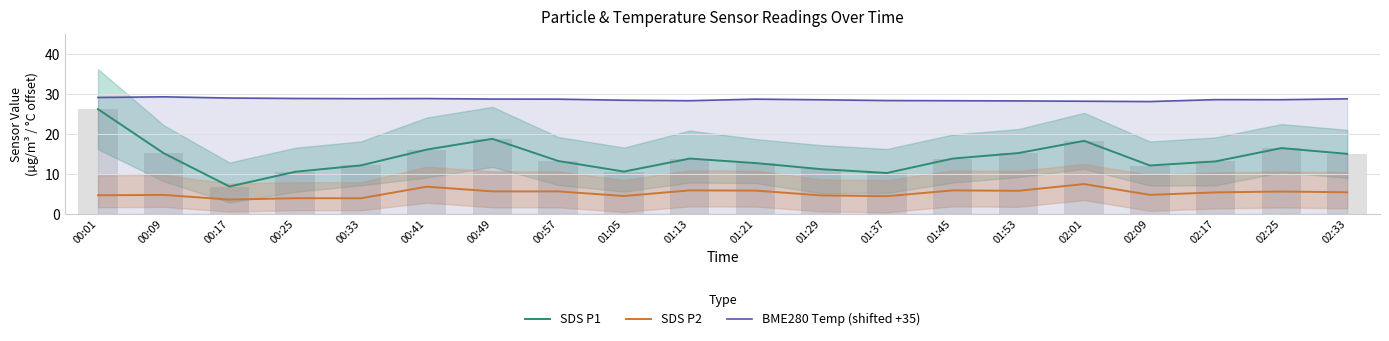

Rank the categories by SDS P2 value from lowest to highest.

00:17, 00:33, 00:25, 01:37, 01:05, 01:29, 00:01, 00:09, 02:09, 02:17, 02:33, 02:25, 00:49, 00:57, 01:53, 01:21, 01:13, 01:45, 00:41, 02:01